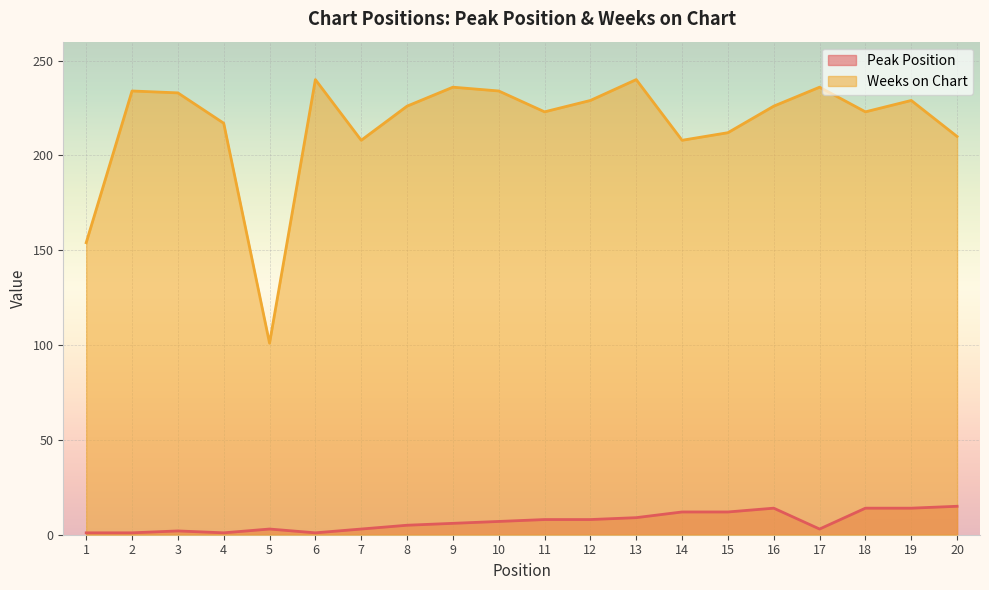

True or false: Weeks on Chart and Peak Position cross at least once.

False